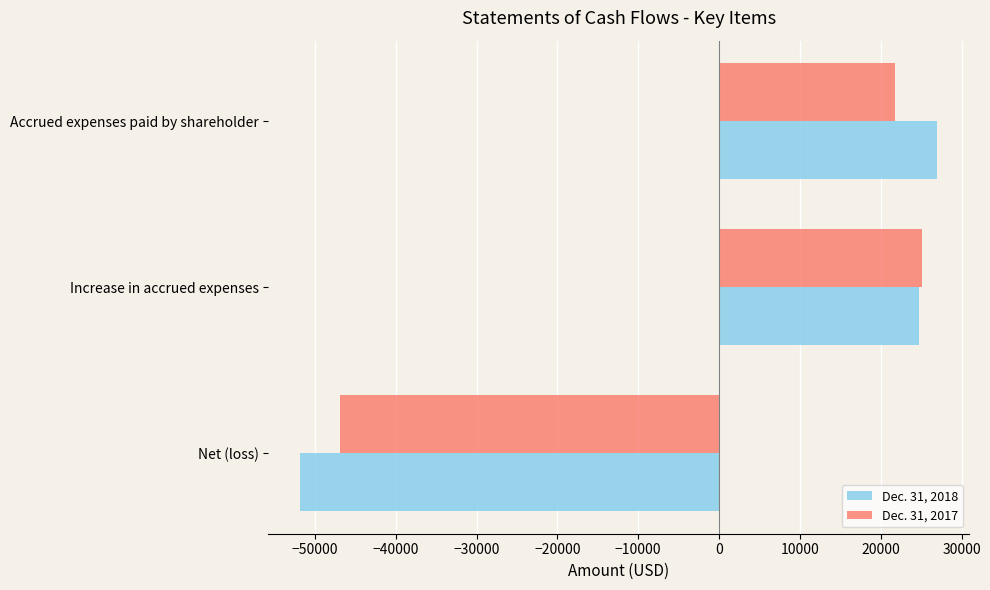

What is the greatest value displayed?

27017